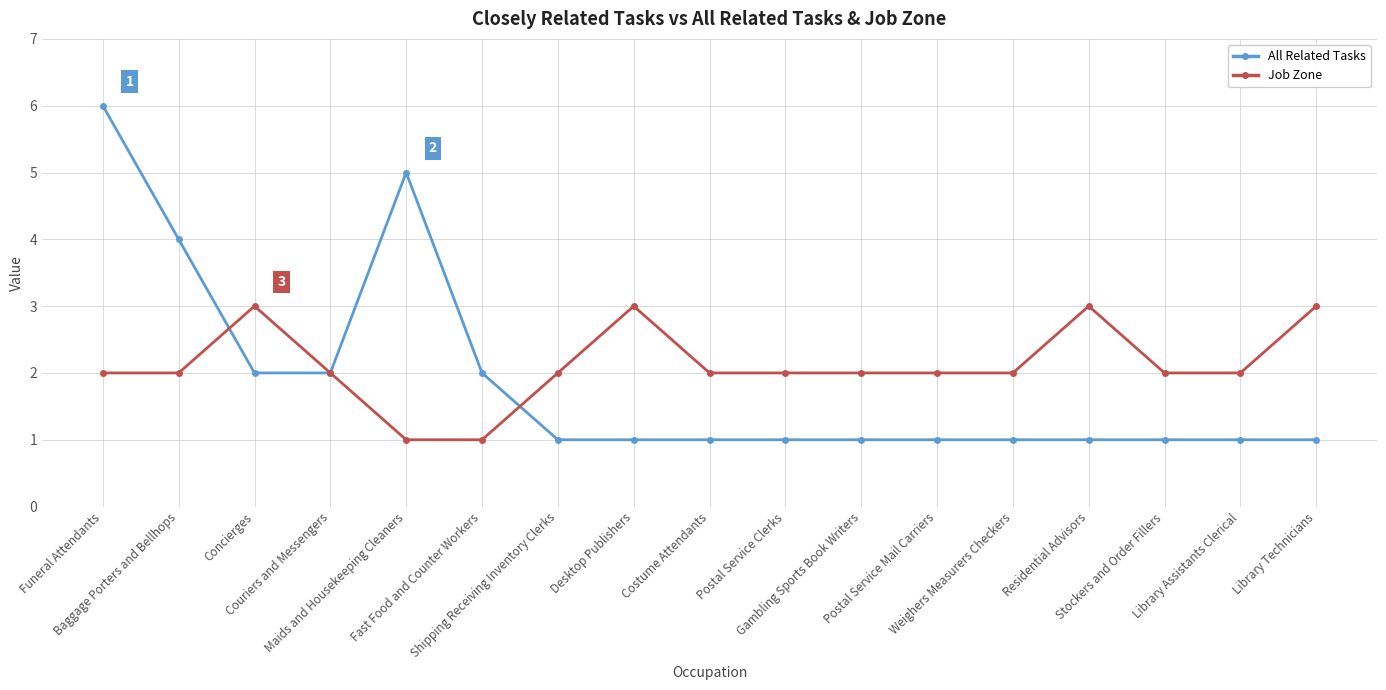

At Fast Food and Counter Workers, list the series in order from smallest to largest.

Job Zone, All Related Tasks